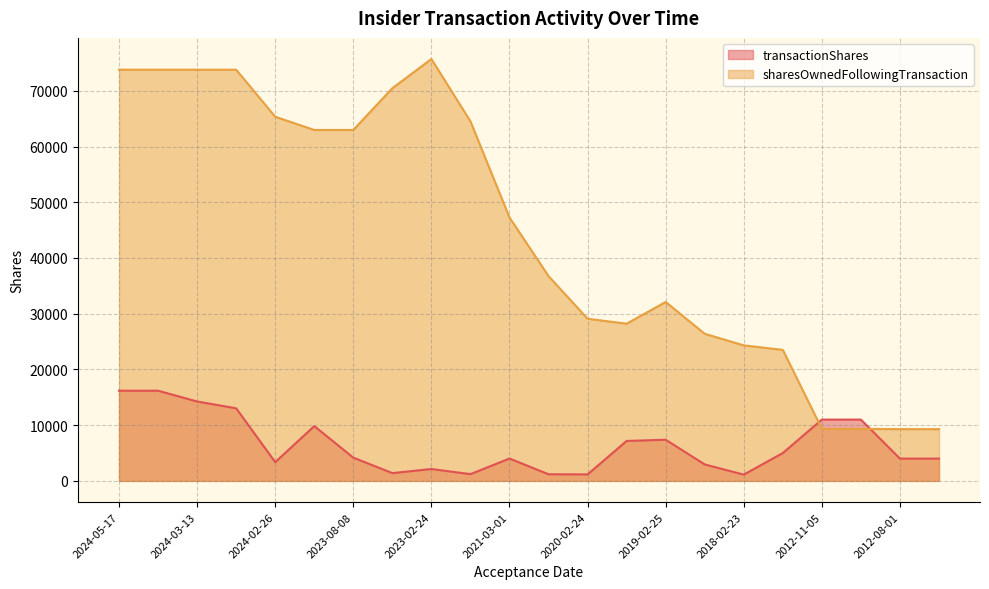

What is the value of the transactionShares point at the 2nd from the left?

16180